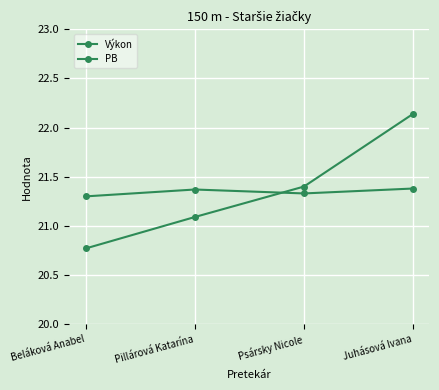

Rank the series at Juhásová Ivana from lowest to highest value.

PB, Výkon